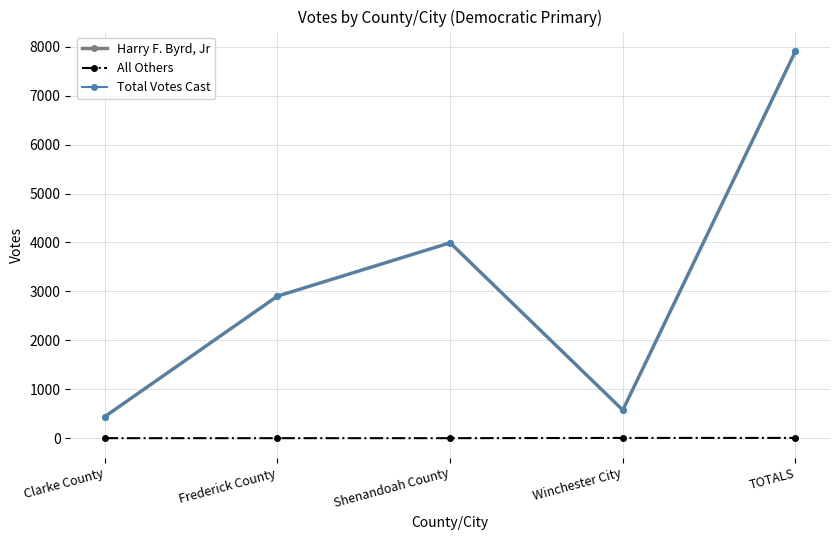

What is the label of the 1st point from the left?

Clarke County